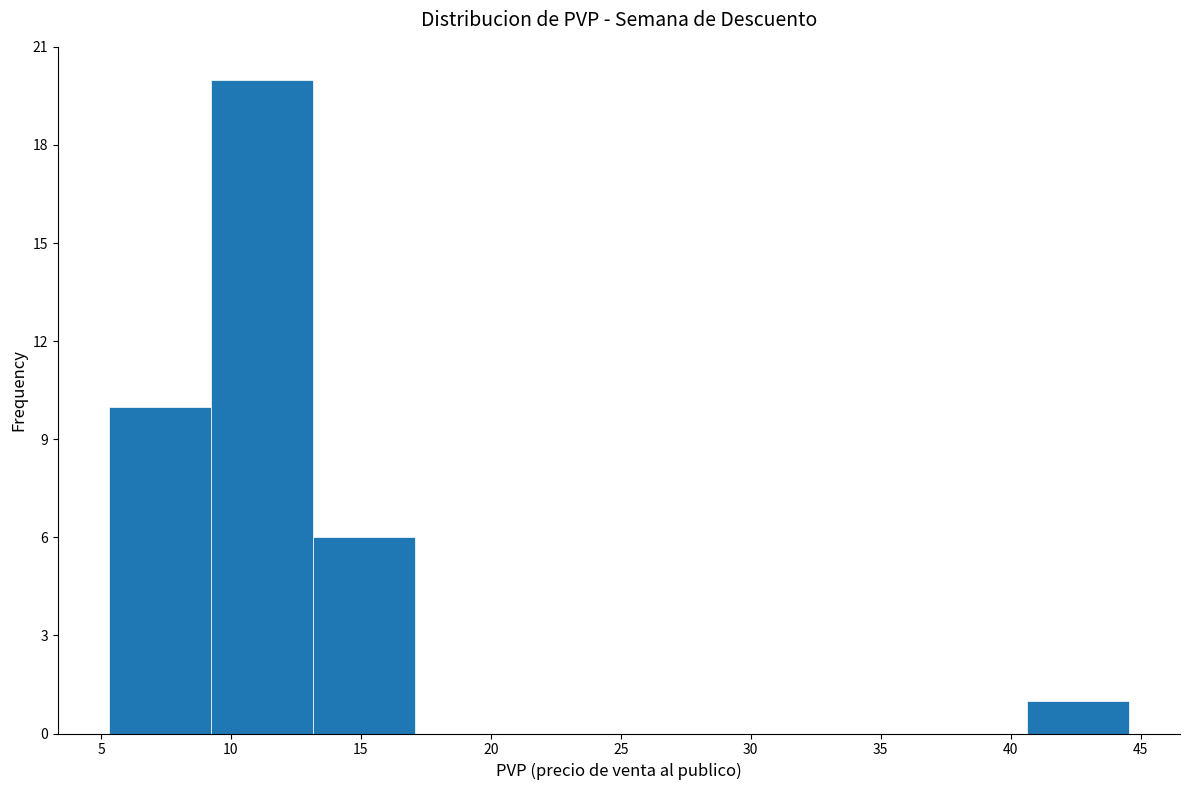

How tall is the bar that spans 5.5 to 9.0 on the x-axis? Neither the bar edges nor the heights are printed on the chart, so give them approximately, as read against the axes.

10